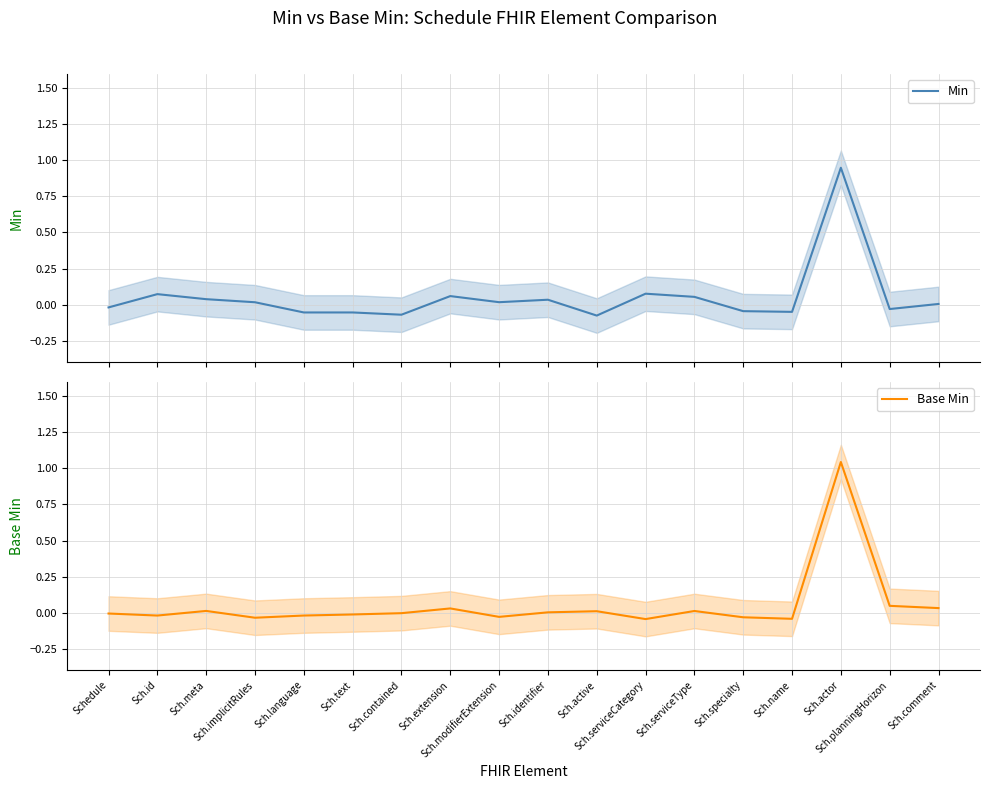

Is it true that Base Min equals -0.0 at Sch.specialty?

True